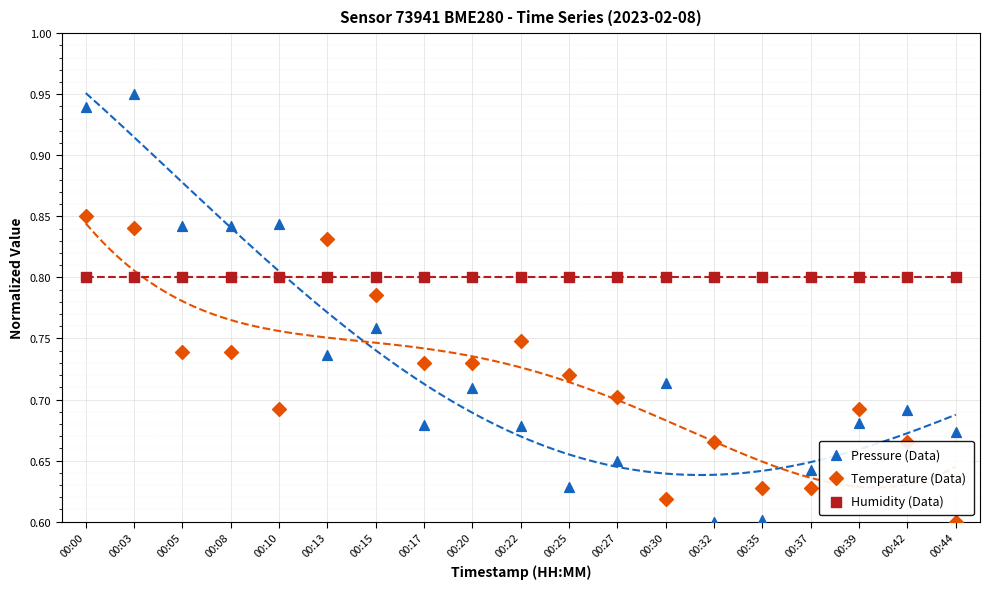

Which series has the largest total across all categories?

Humidity (Data)